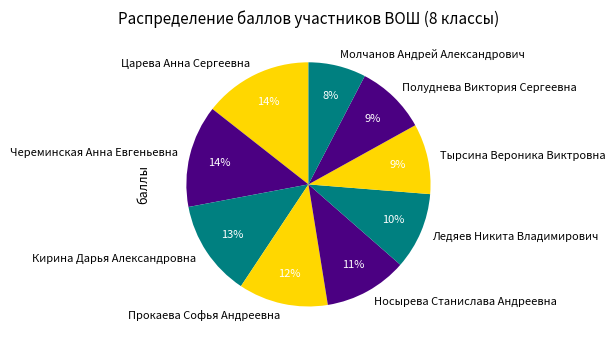

Which has a higher value, Носырева Станислава Андреевна or Полуднева Виктория Сергеевна?

Носырева Станислава Андреевна